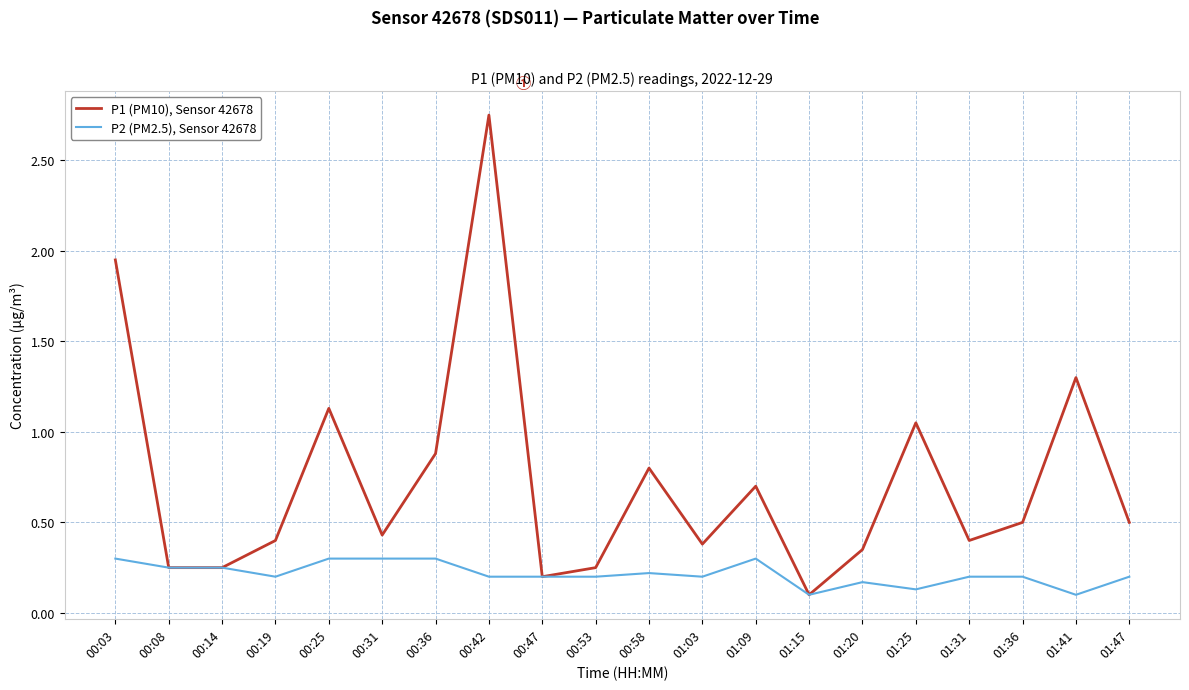

Which series has the widest spread of values?

P1 (PM10), Sensor 42678